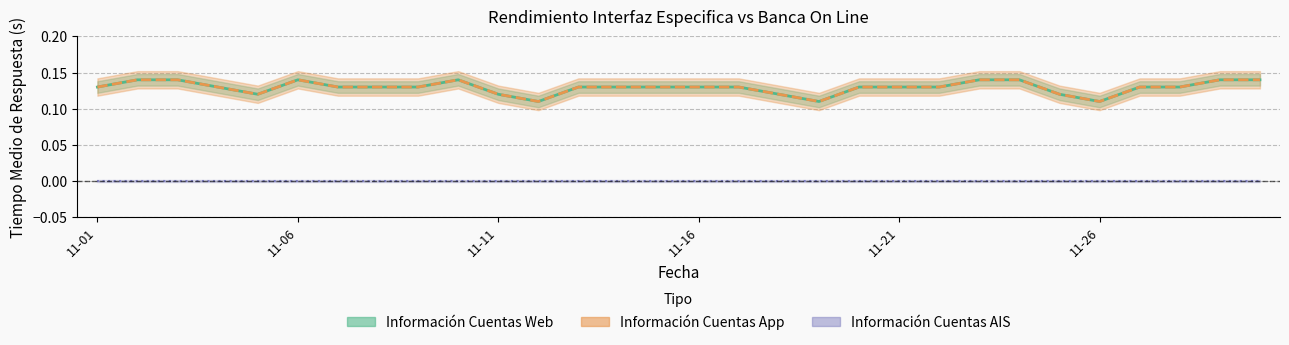

At how many categories does at least one series exceed 0?

30